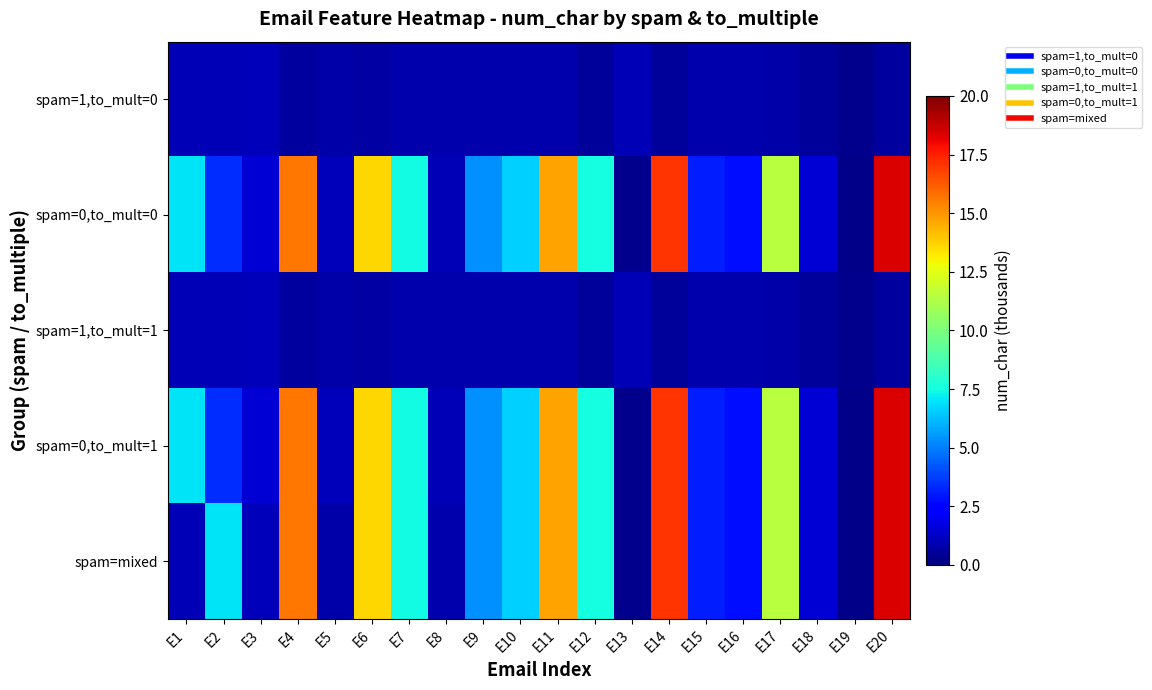

Reading left to right, extract all data points from this chart.

spam=1,to_mult=0: E1=1.0	E2=1.0	E3=1.1	E4=0.6	E5=0.8	E6=0.7	E7=0.8	E8=0.8	E9=0.8	E10=0.8	E11=0.8	E12=0.5	E13=0.9	E14=0.5	E15=0.8	E16=0.8	E17=0.8	E18=0.5	E19=0.3	E20=0.6
spam=0,to_mult=0: E1=7.0	E2=3.4	E3=1.5	E4=15.7	E5=1.1	E6=13.6	E7=7.5	E8=1.0	E9=5.3	E10=6.6	E11=14.7	E12=7.5	E13=0.3	E14=17.0	E15=3.1	E16=2.8	E17=11.4	E18=1.5	E19=0.2	E20=18.4
spam=1,to_mult=1: E1=1.0	E2=1.0	E3=1.1	E4=0.6	E5=0.8	E6=0.7	E7=0.8	E8=0.8	E9=0.8	E10=0.8	E11=0.8	E12=0.5	E13=0.9	E14=0.5	E15=0.8	E16=0.8	E17=0.8	E18=0.5	E19=0.3	E20=0.6
spam=0,to_mult=1: E1=7.0	E2=3.4	E3=1.5	E4=15.7	E5=1.1	E6=13.6	E7=7.5	E8=1.0	E9=5.3	E10=6.6	E11=14.7	E12=7.5	E13=0.3	E14=17.0	E15=3.1	E16=2.8	E17=11.4	E18=1.5	E19=0.2	E20=18.4
spam=mixed: E1=1.0	E2=7.0	E3=1.1	E4=15.7	E5=0.8	E6=13.6	E7=7.5	E8=0.8	E9=5.3	E10=6.6	E11=14.7	E12=7.5	E13=0.3	E14=17.0	E15=3.1	E16=2.8	E17=11.4	E18=1.5	E19=0.2	E20=18.4